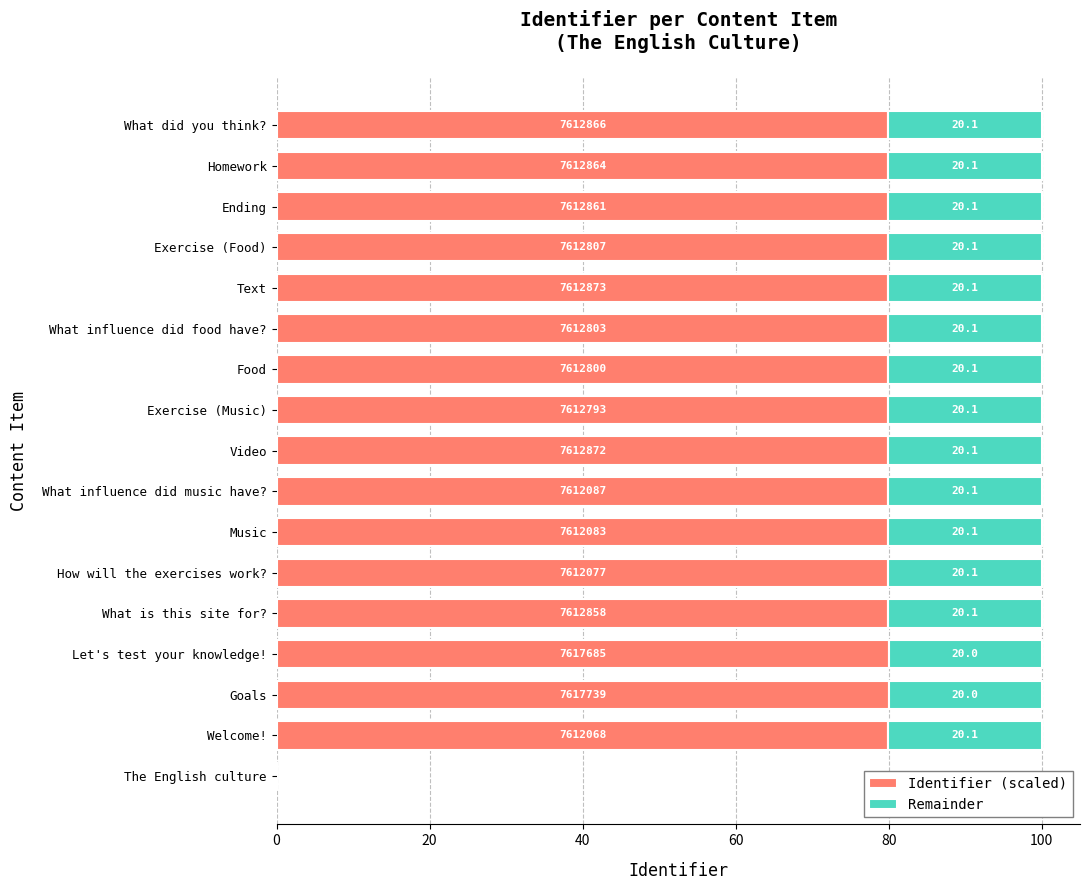

The Identifier (scaled) series shows 114.2 at Let's test your knowledge!. True or false?

False